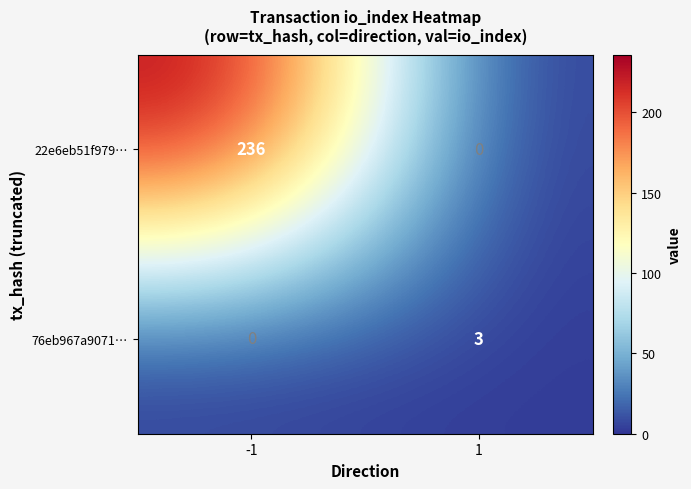

At 1, list the series in order from largest to smallest.

76eb967a9071…, 22e6eb51f979…